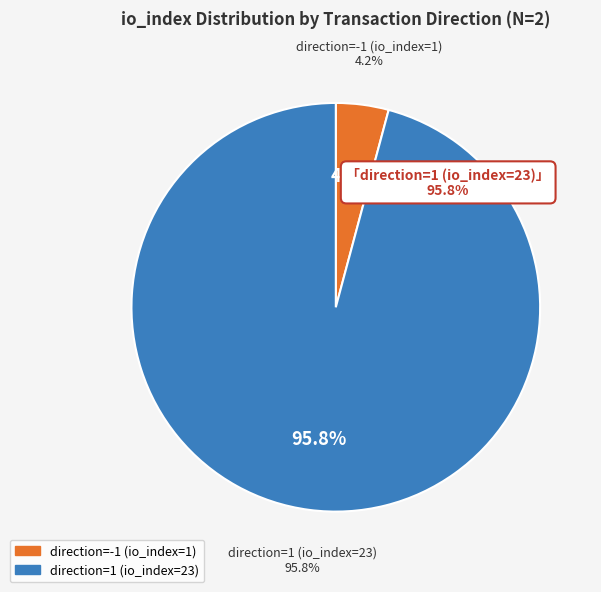

Is it true that direction=-1 (io_index=1) is 4% of the pie?

True